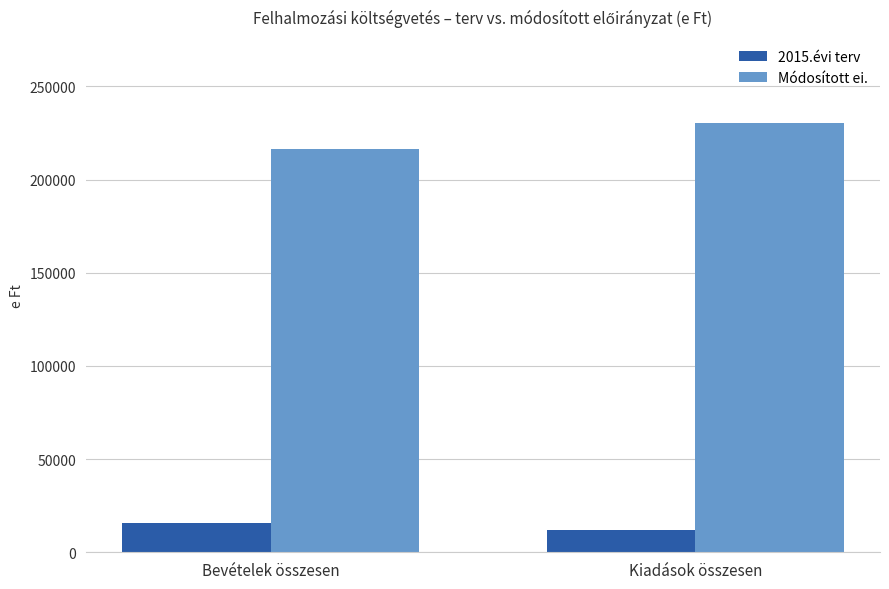

Reading left to right, what are all the values shown in this chart?

2015.évi terv: Bevételek összesen=15826	Kiadások összesen=11826
Módosított ei.: Bevételek összesen=216325	Kiadások összesen=230311